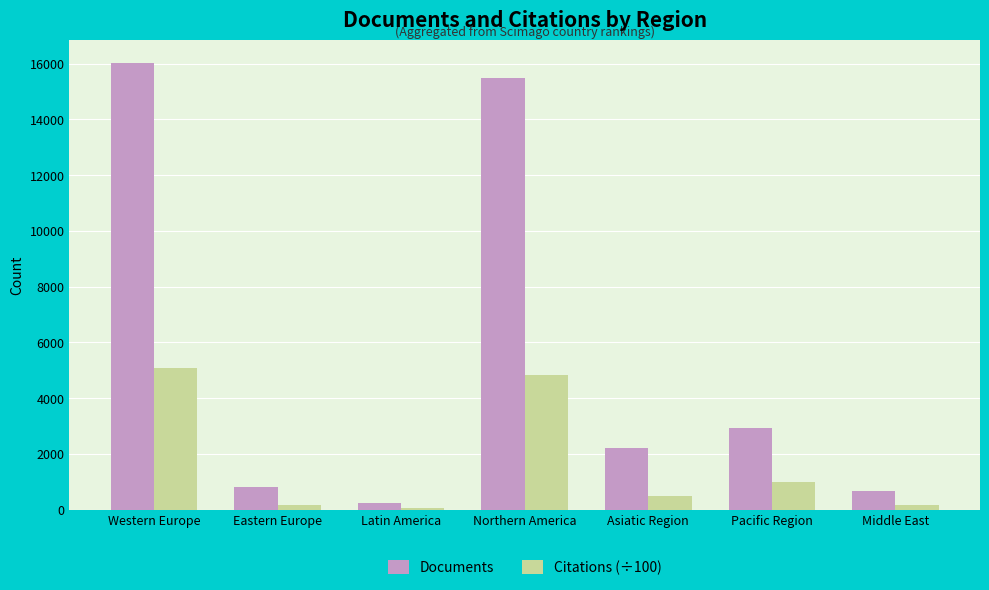

How many bars are there in total?

14